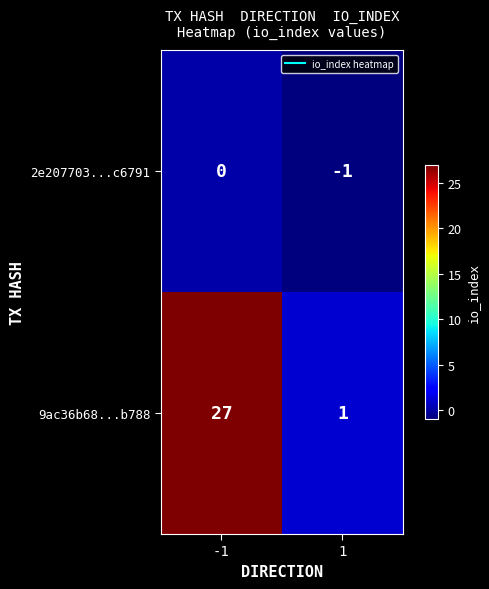

Rank the series at -1 from lowest to highest value.

2e207703...c6791, 9ac36b68...b788